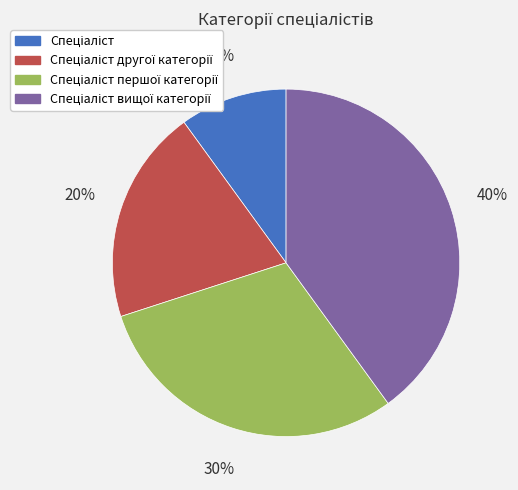

Is there a majority slice in this chart?

No